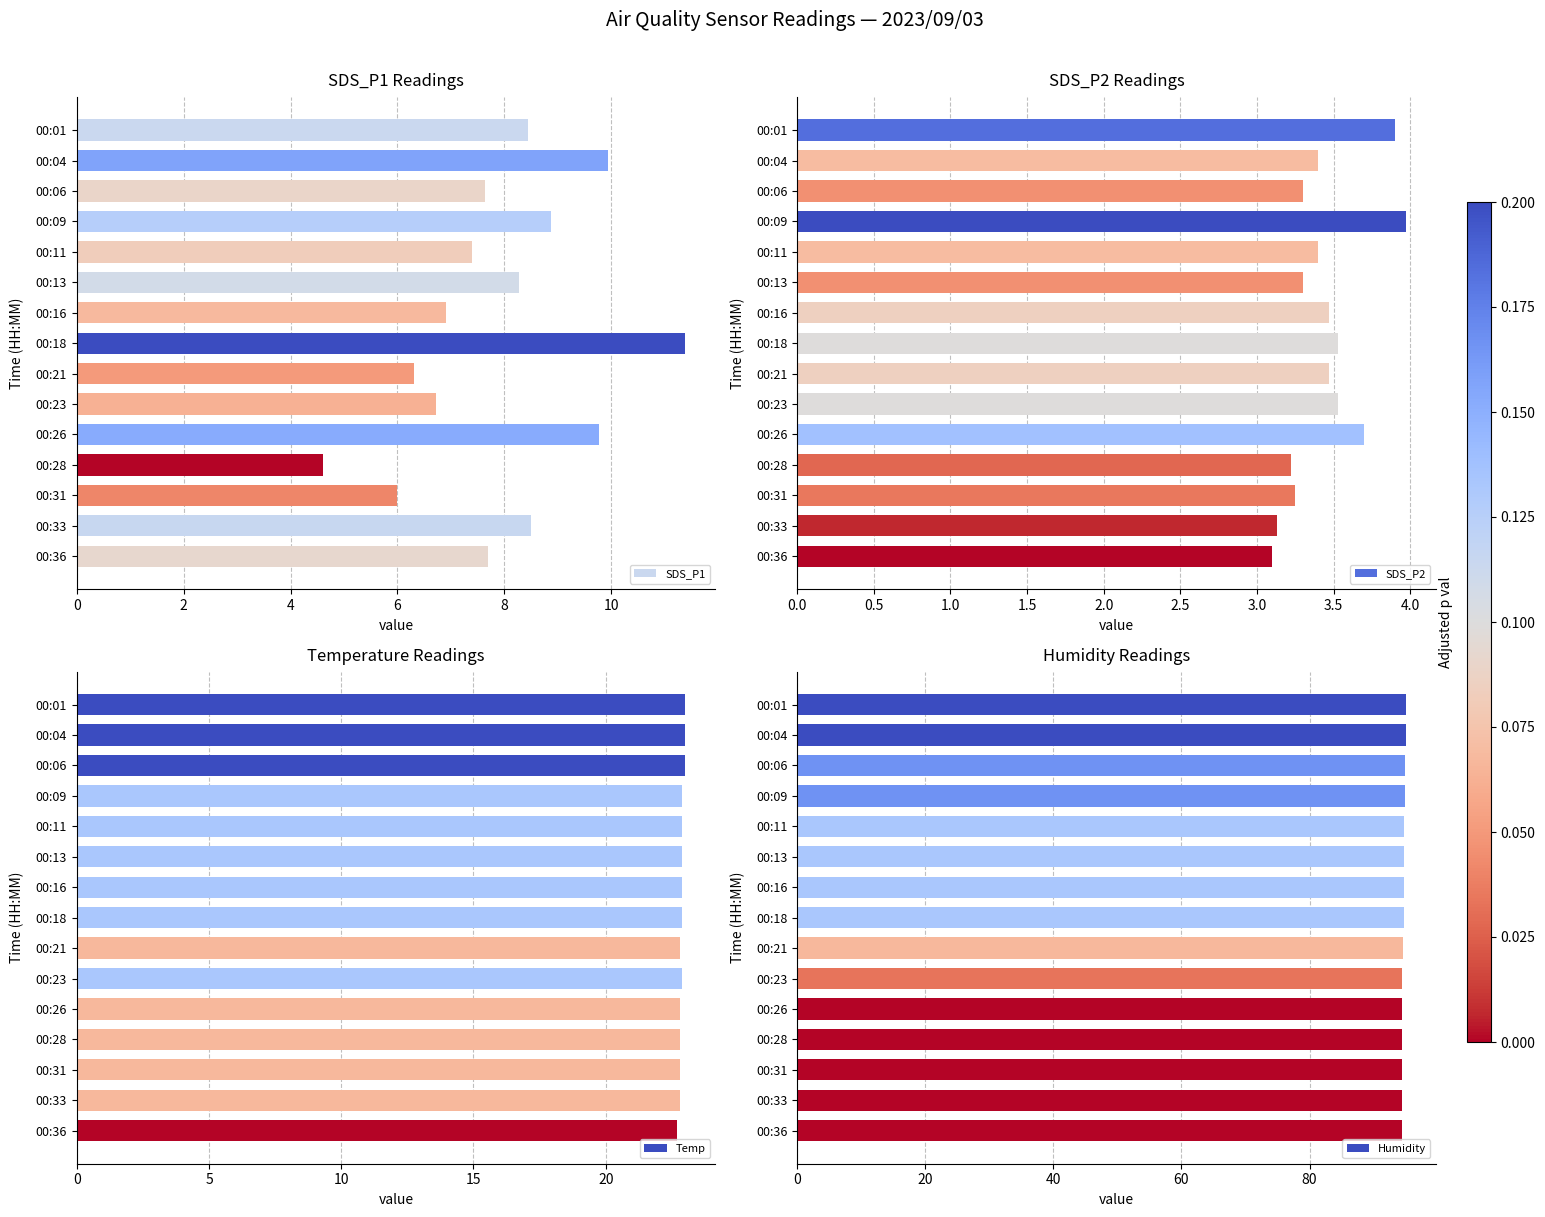

What is the average value of the SDS_P1 series?

7.9